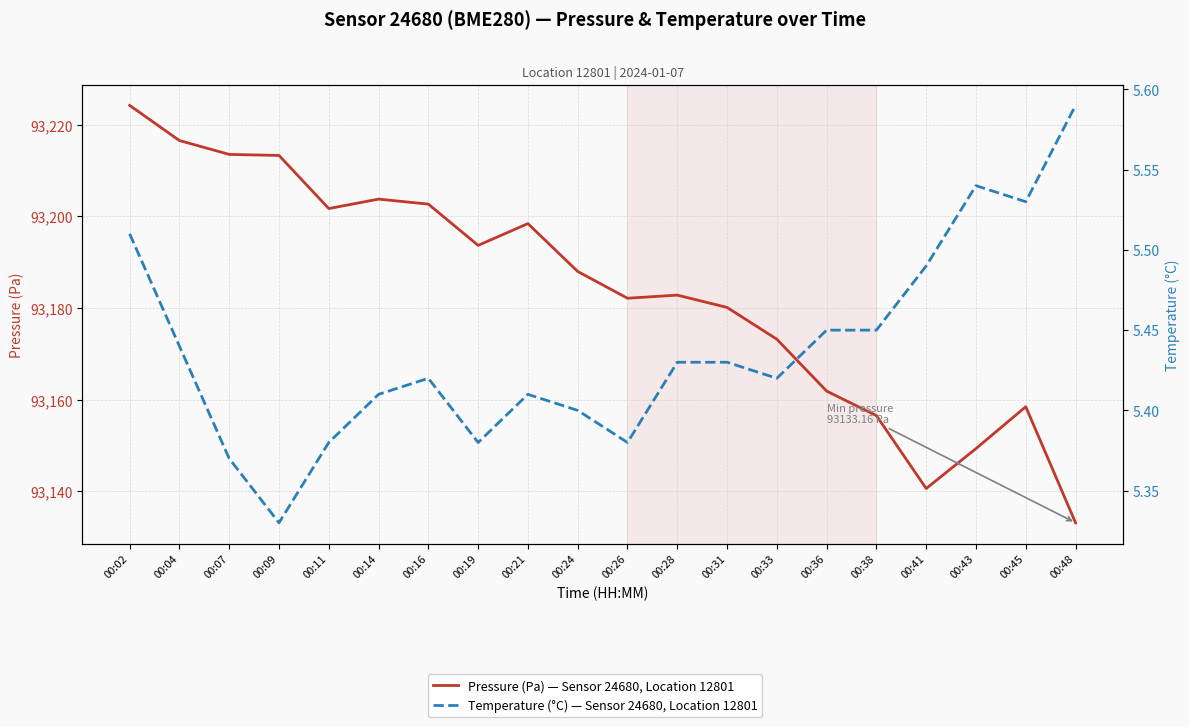

The value of Pressure (Pa) — Sensor 24680, Location 12801 at 00:41 is 93140.6. True or false?

True